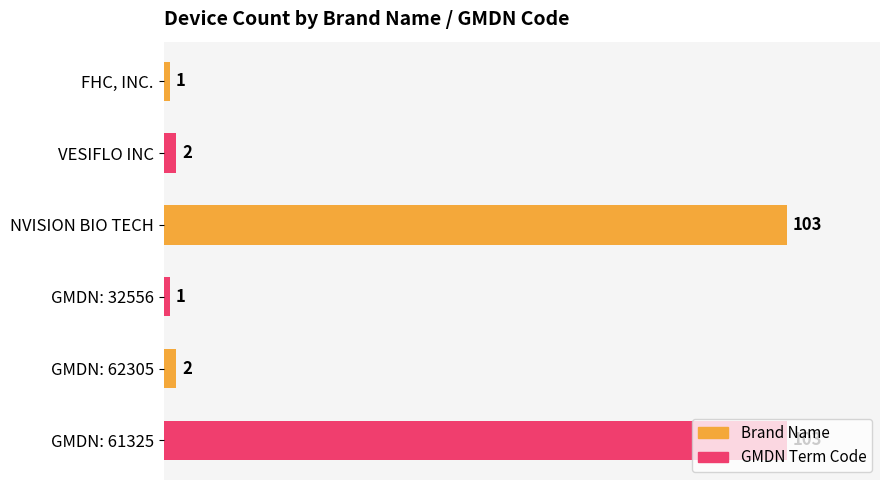

What is the ratio of the value at FHC, INC. to the value at GMDN: 32556?

1.0